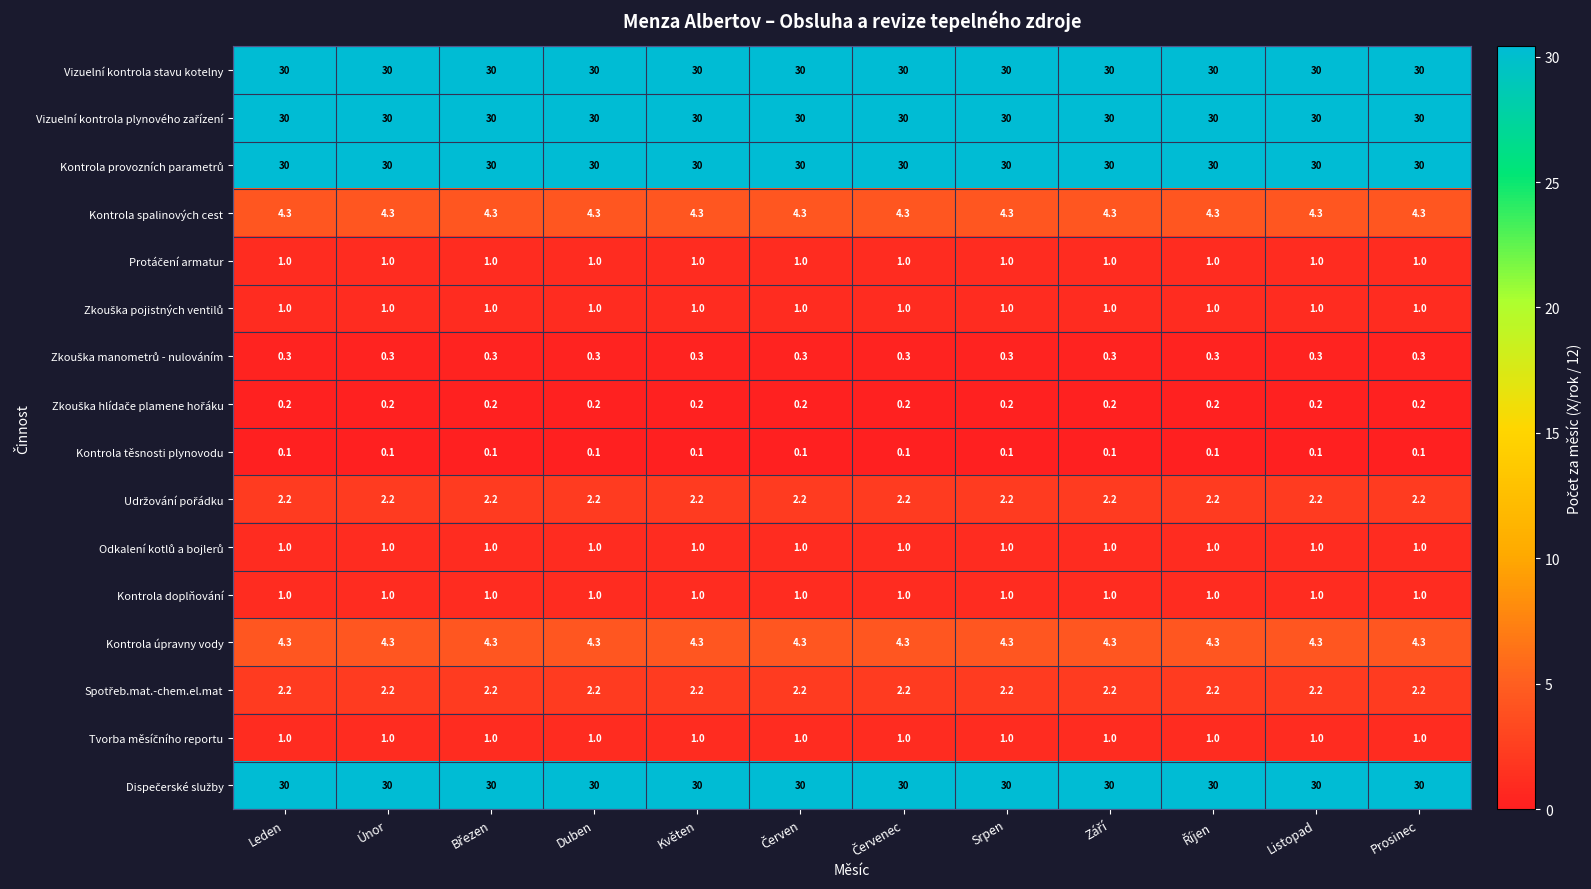

Count the number of categories in the chart.

12